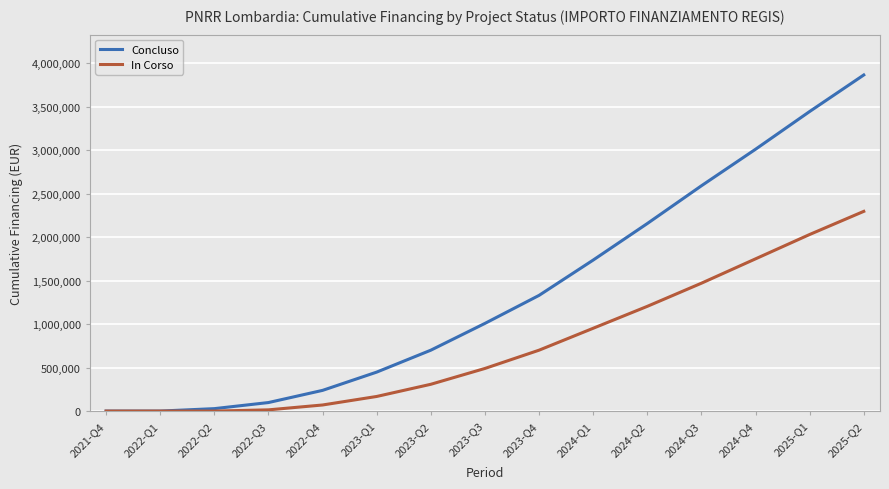

How many lines are shown in the chart?

2